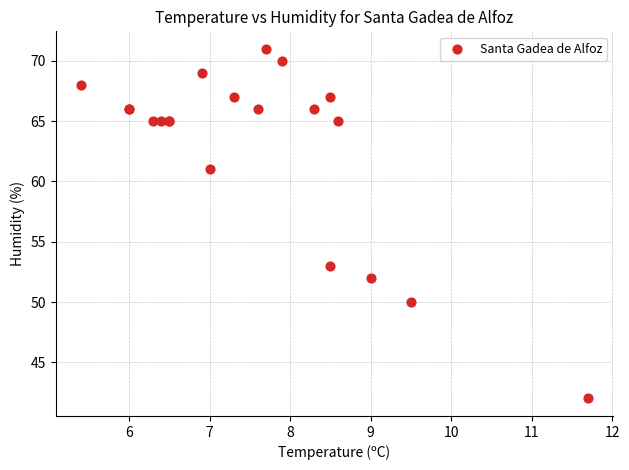

What Y value in the scatter plot is closest to 56?

53